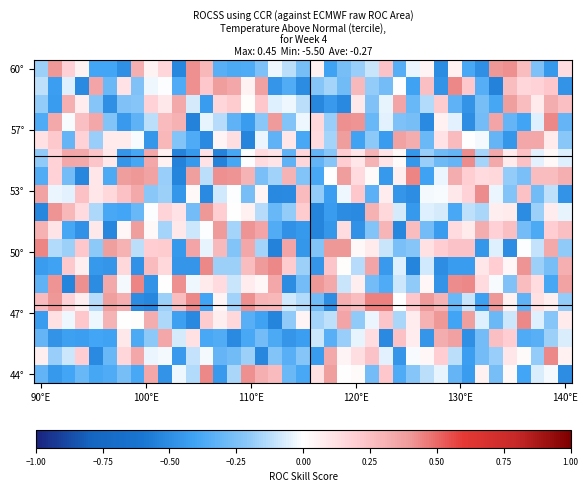

At how many categories does at least one series exceed 0?

39